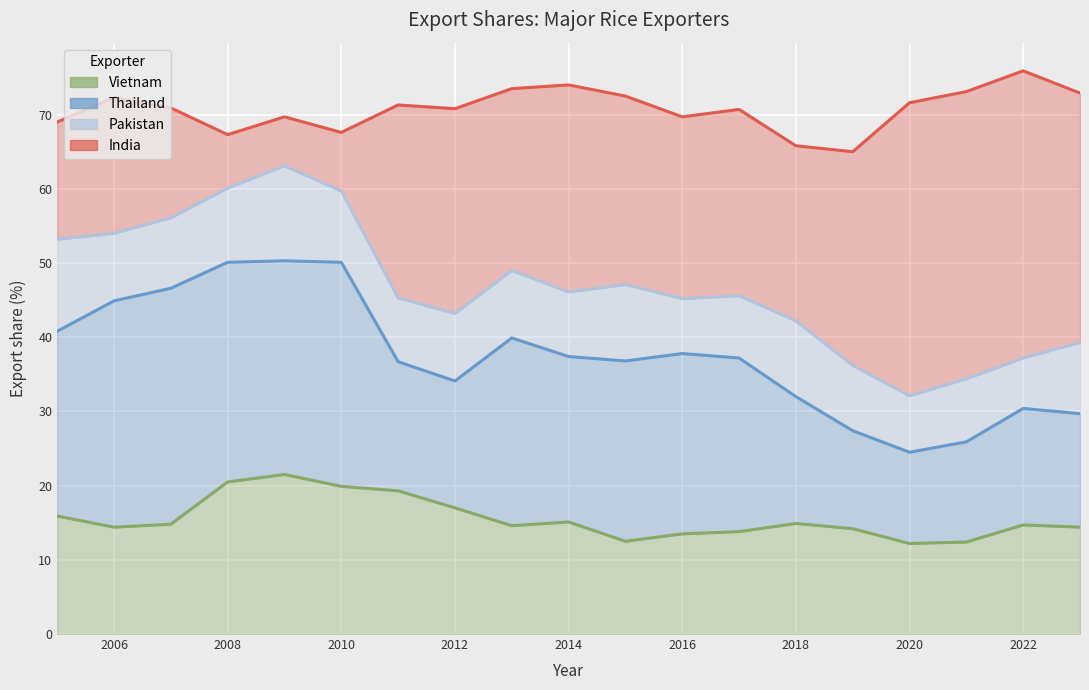

True or false: Pakistan and Vietnam intersect in this chart.

False